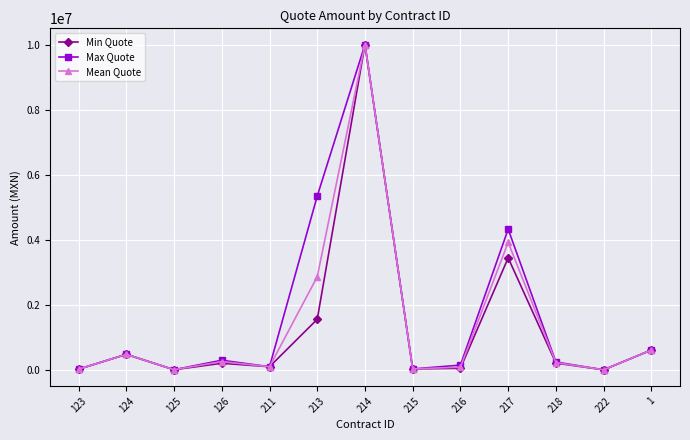

Is the value of Max Quote at 125 greater than the value of Min Quote at 124?

No